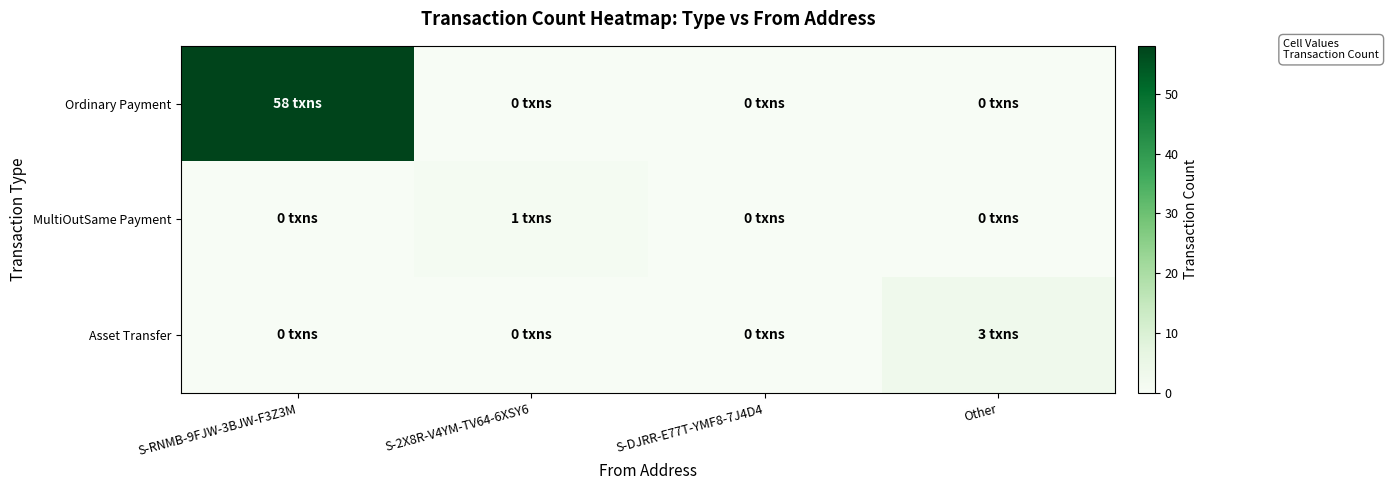

Which series has the largest range (max minus min)?

Ordinary Payment